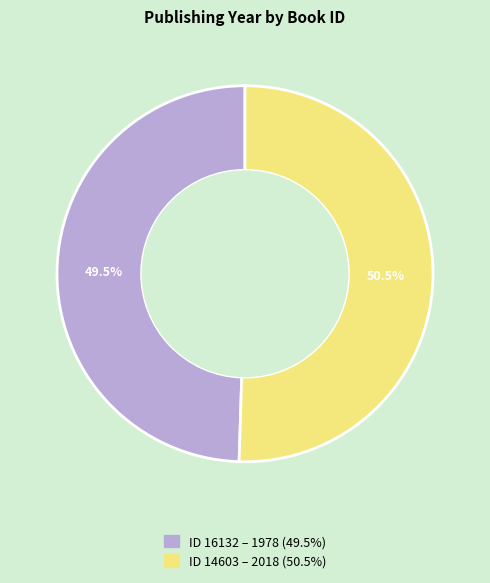

Is there a majority slice in this chart?

Yes